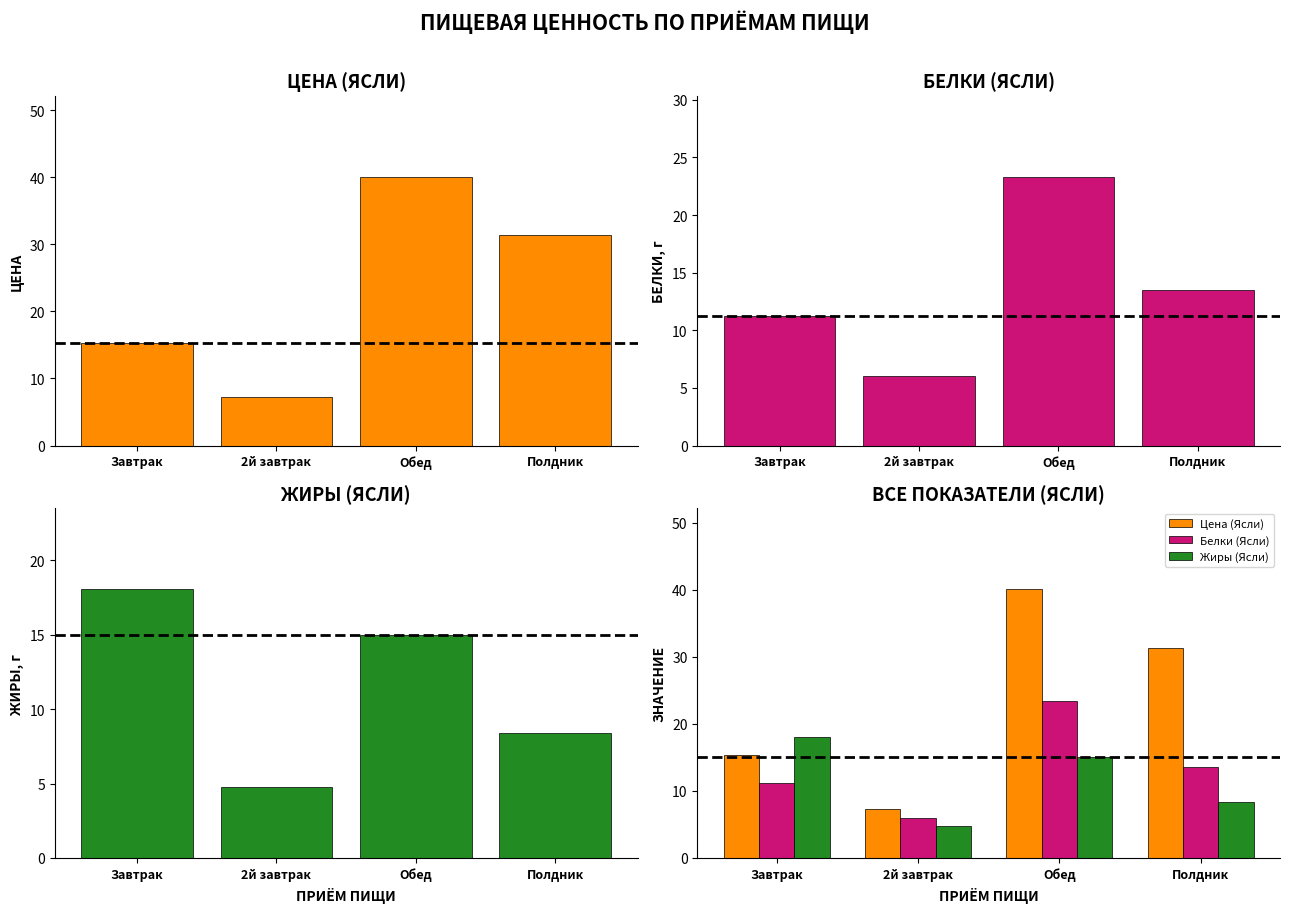

True or false: Жиры (Ясли) has a value of 25.5 at Обед.

False